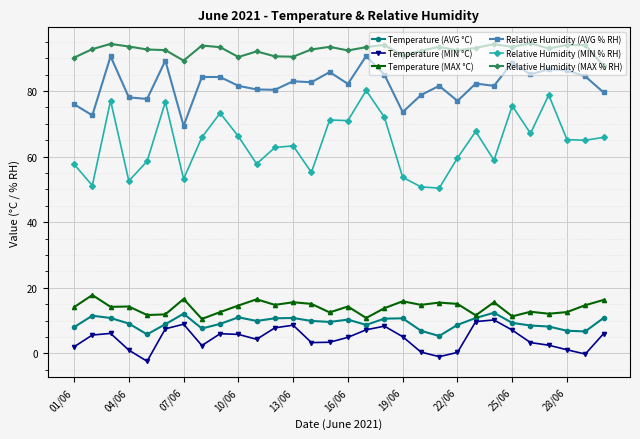

How many lines are shown in the chart?

6